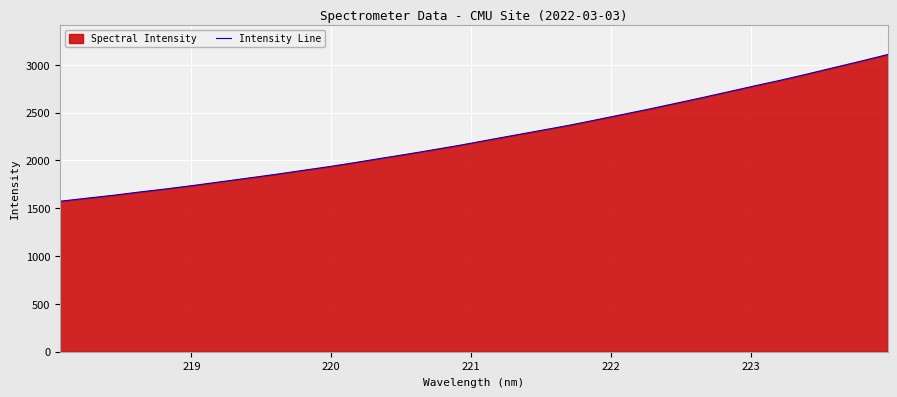

What is the minimum value shown in the chart?

1572.9